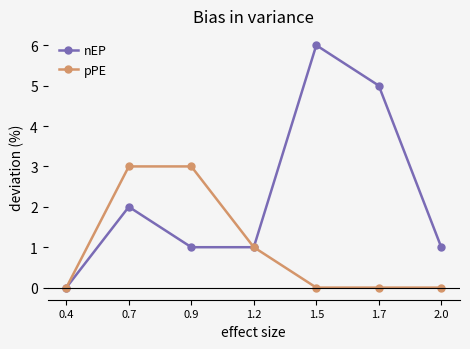

Is it true that pPE equals 1 at 0.9?

False